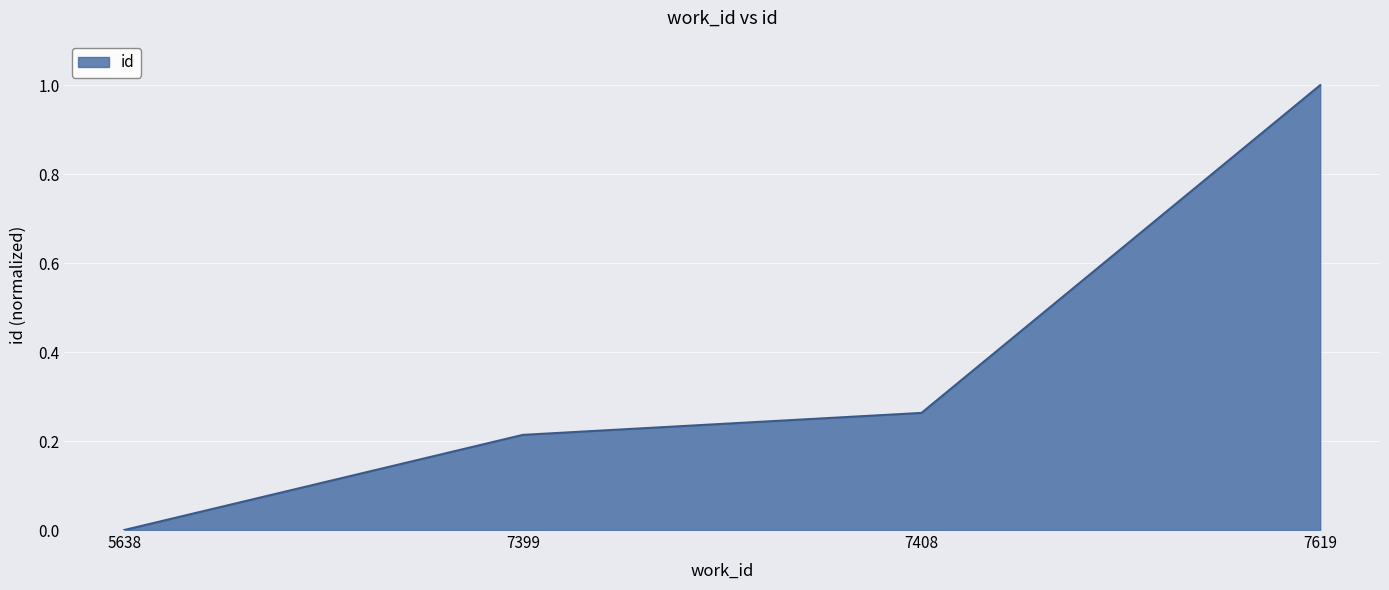

What is the difference between the maximum and minimum values?

1.0